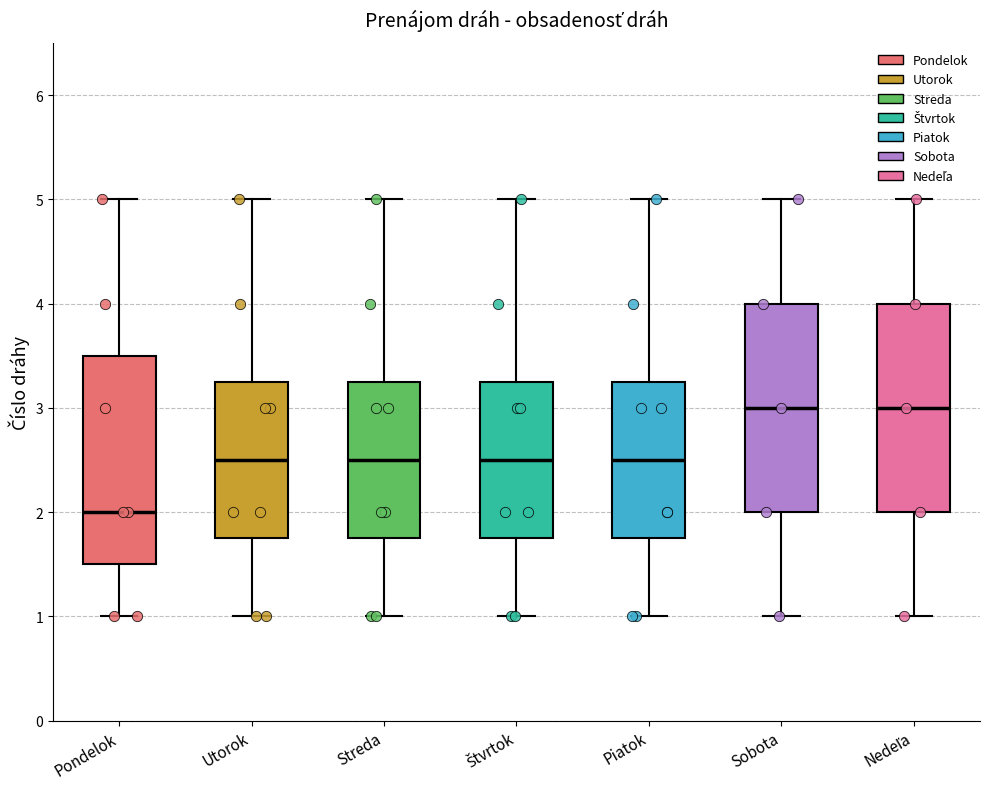

Where is the lower edge of the box for Piatok on the y-axis? The values are not printed on the chart, so give them approximately, as read against the axis.

1.8